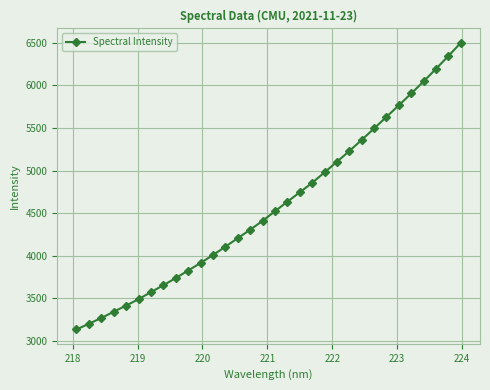

What is the difference between the maximum and minimum values?

3369.4